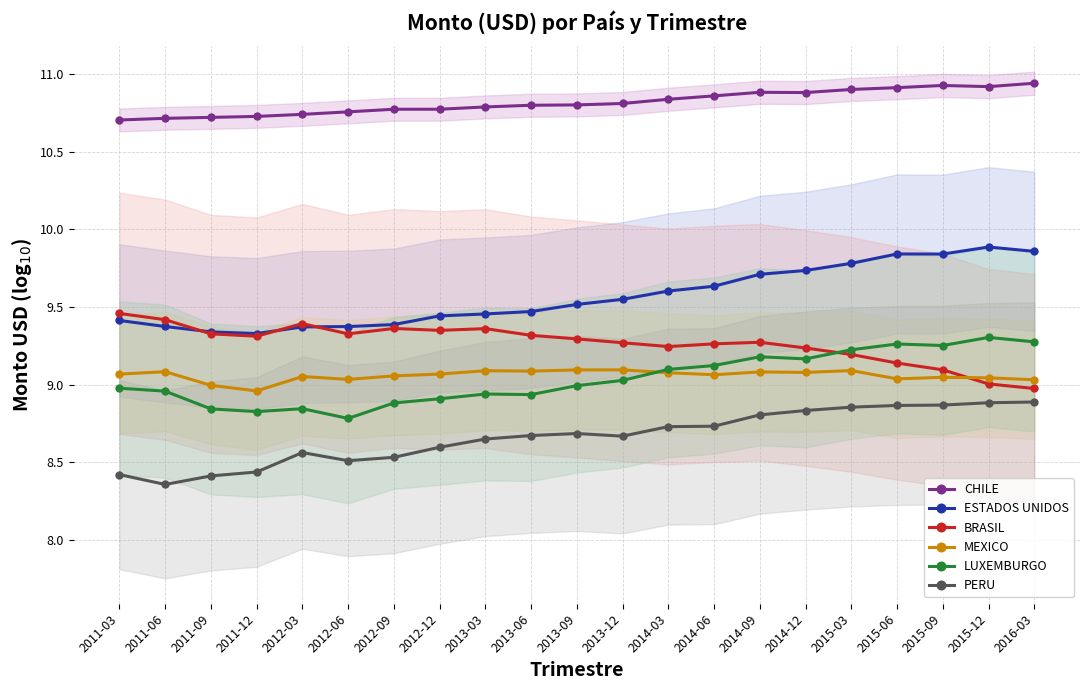

What position from the left is 2015-12?

20